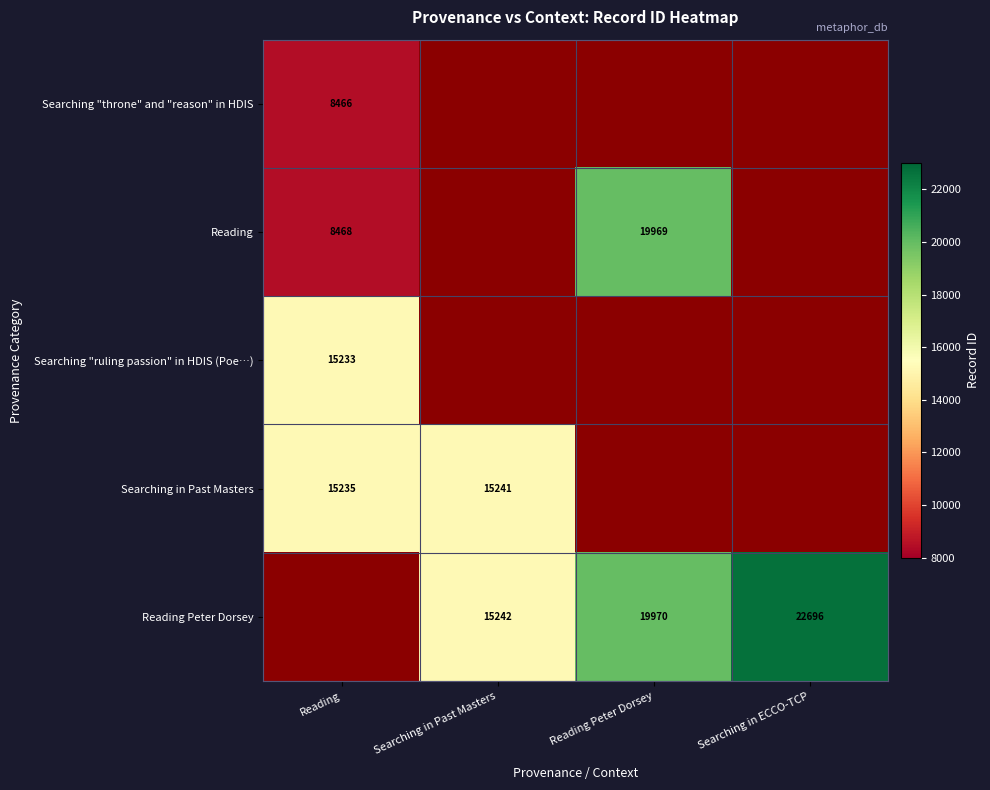

Is it true that Reading Peter Dorsey equals 20915 at Searching in Past Masters?

False